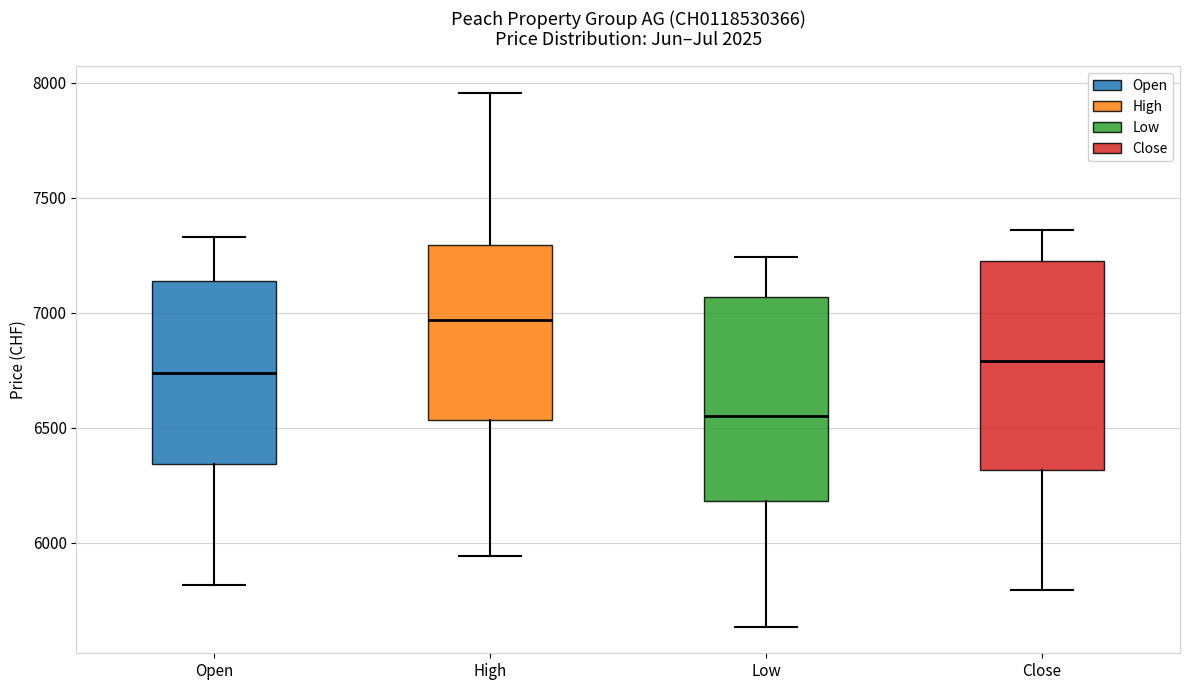

Where is the lower edge of the box for Close on the y-axis? The values are not printed on the chart, so give them approximately, as read against the axis.

6300